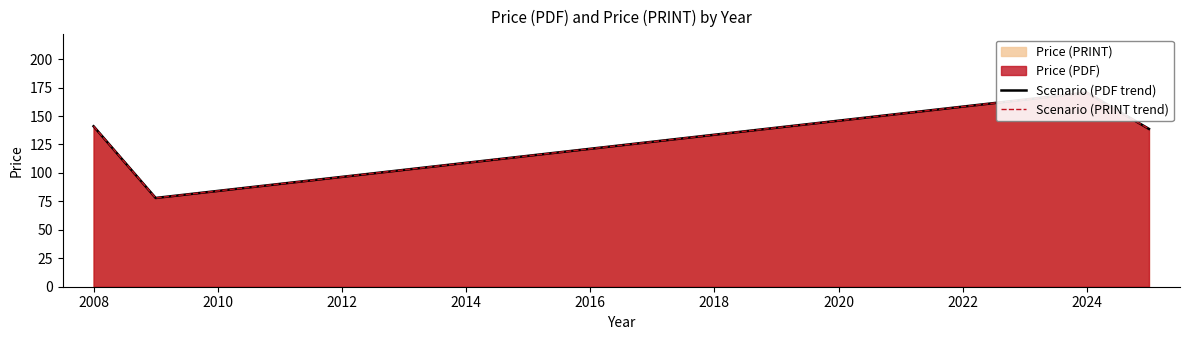

Between 2008 and 2012, which series saw the biggest shift?

Scenario (PDF trend)